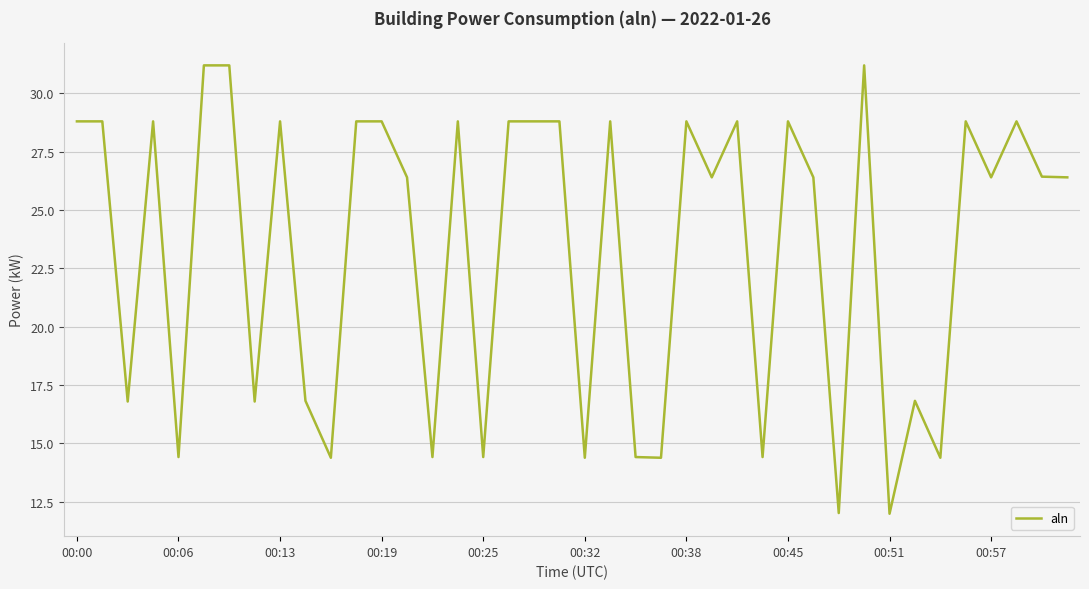

Reading left to right, transcribe all the data shown in this chart.

28.8	28.8	16.8	28.8	14.4	31.2	31.2	16.8	28.8	16.8	14.4	28.8	28.8	26.4	14.4	28.8	14.4	28.8	28.8	28.8	14.4	28.8	14.4	14.4	28.8	26.4	28.8	14.4	28.8	26.4	12.0	31.2	12.0	16.8	14.4	28.8	26.4	28.8	26.4	26.4